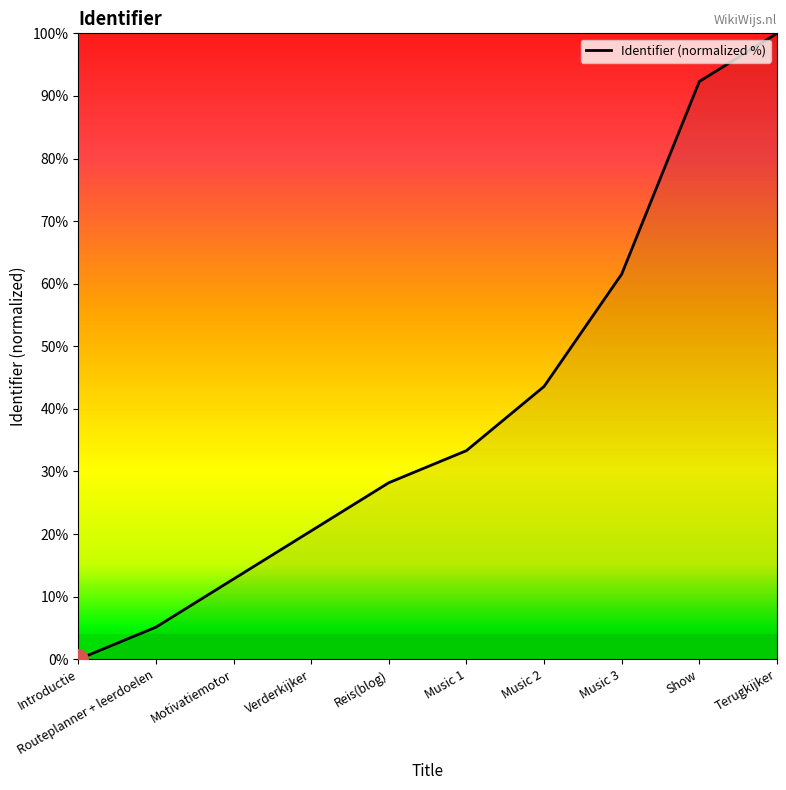

Is it true that the value at Music 2 is 66.6?

False